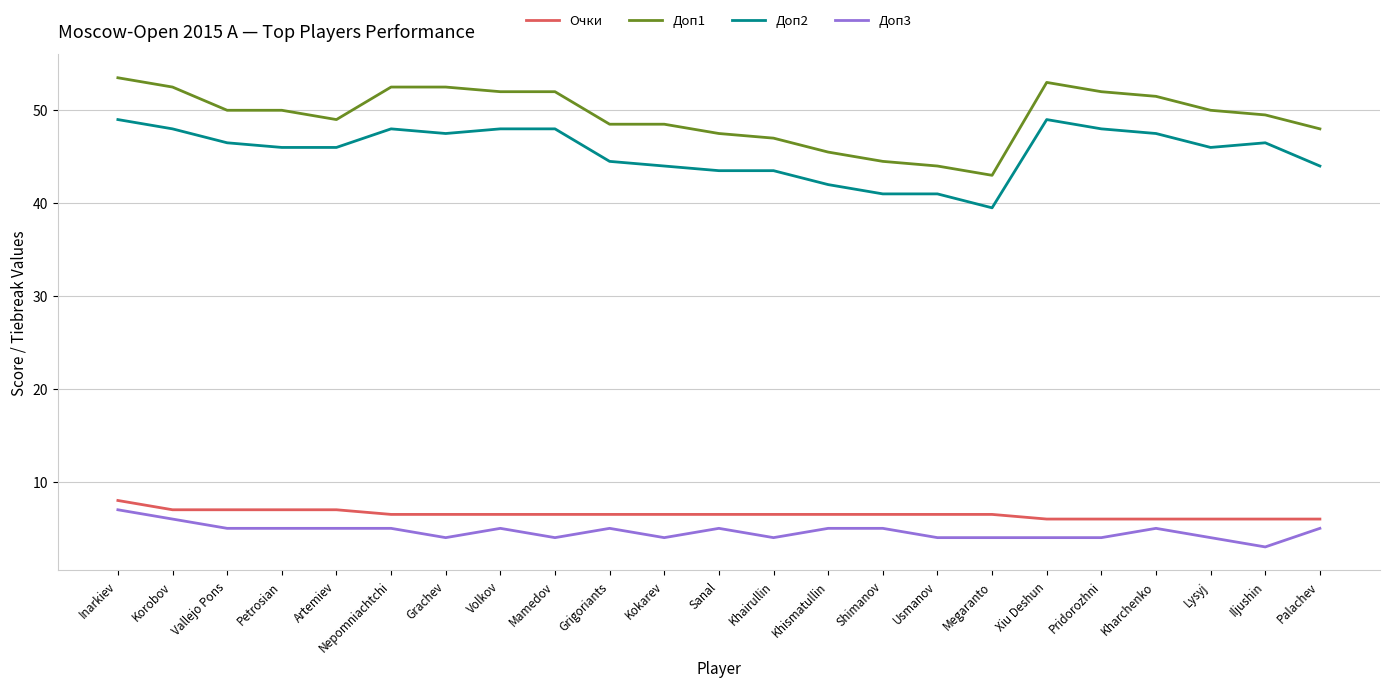

The Очки series shows 12.4 at Artemiev. True or false?

False